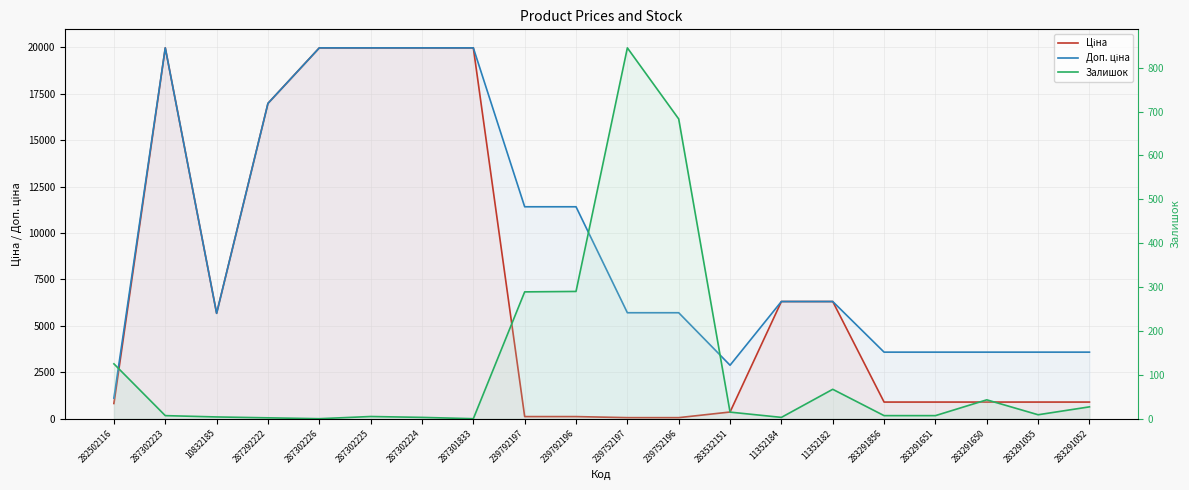

How many data points in Ціна are less than 895?

6